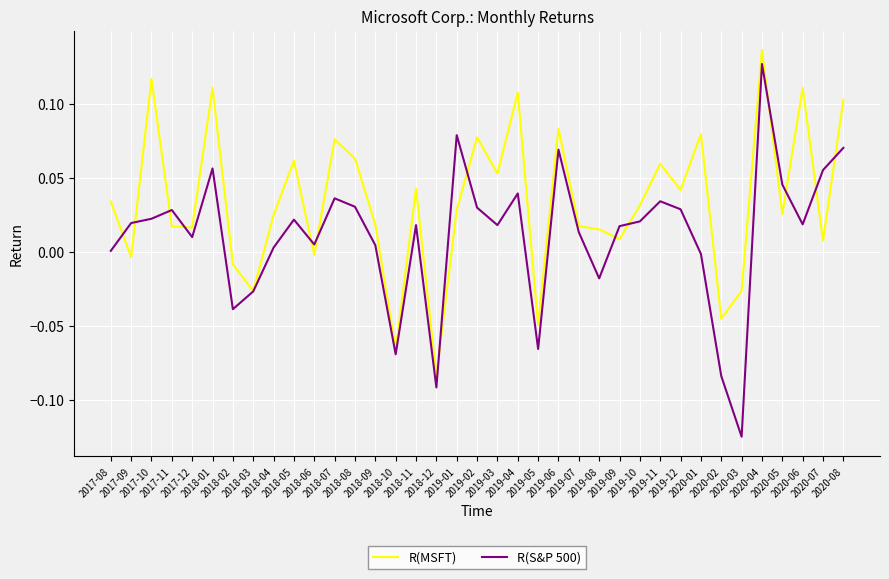

True or false: R(S&P 500) has more than 1 points higher than both neighbors.

True